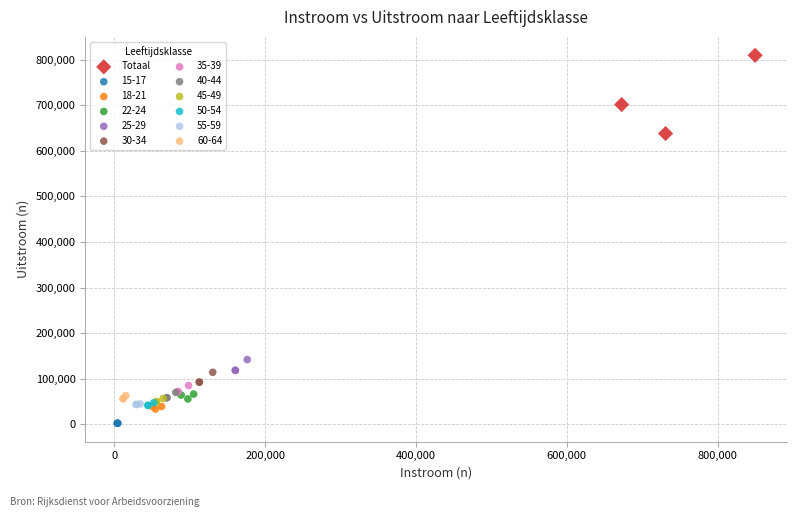

Which series has the largest Y range (max minus min)?

Totaal